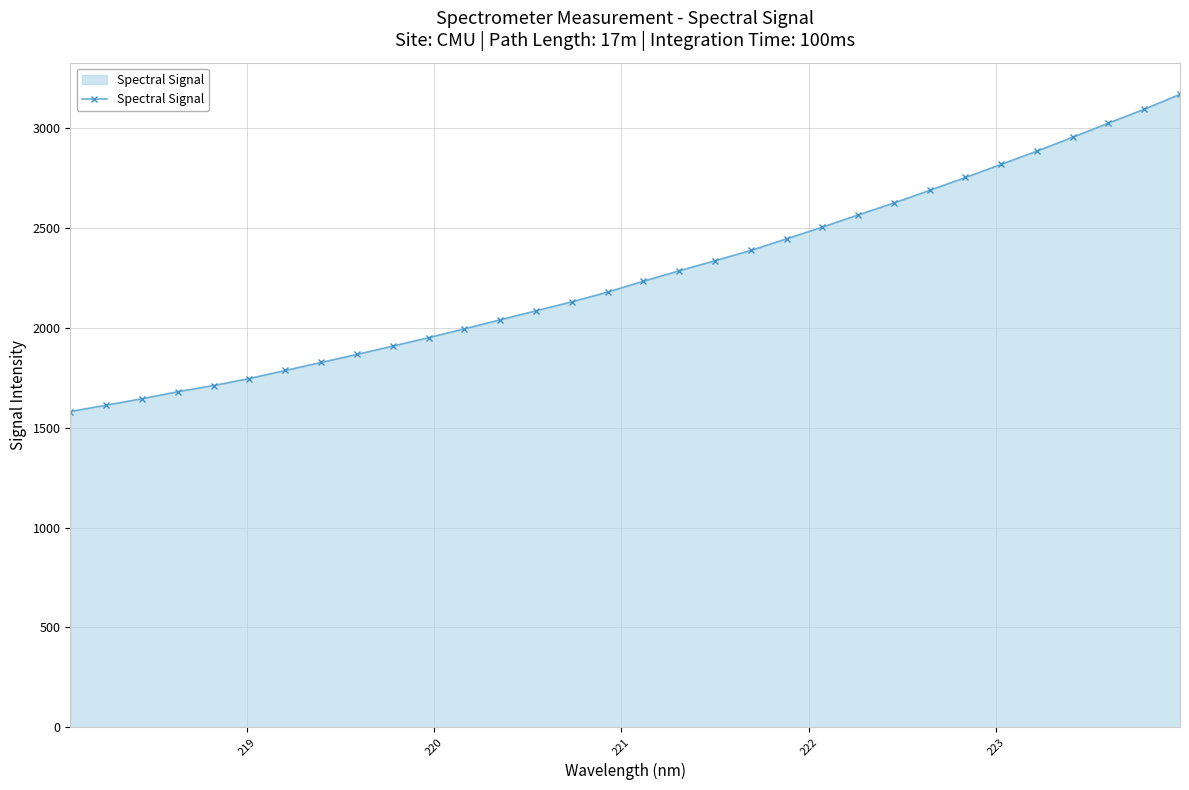

What is the value of the 16th point from the left?

2179.9